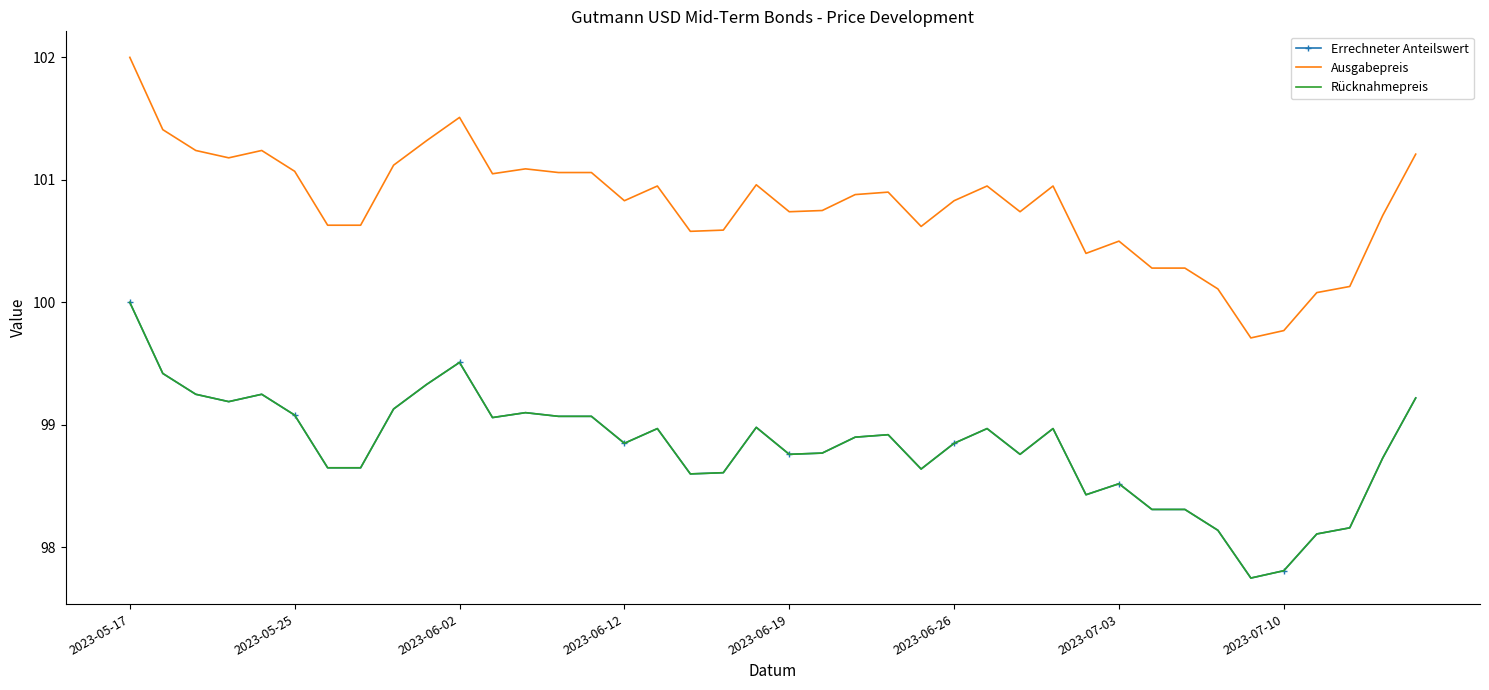

True or false: Ausgabepreis has more than 0 points higher than both neighbors.

True